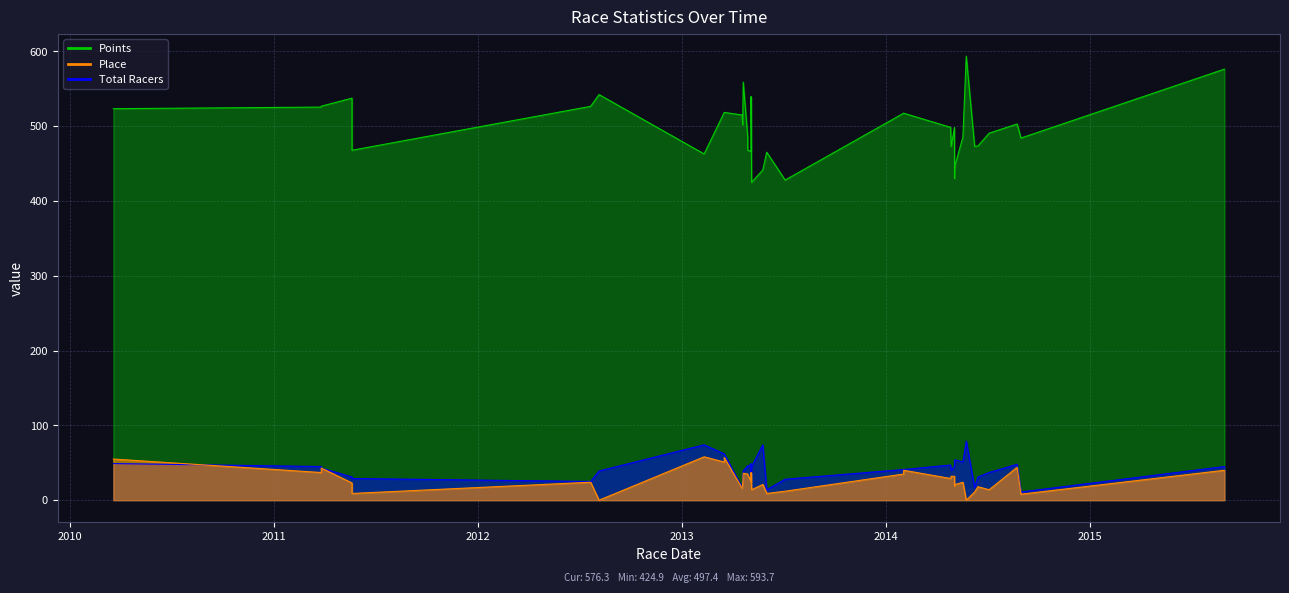

Between 2012 and 2013, which series saw the biggest shift?

Points